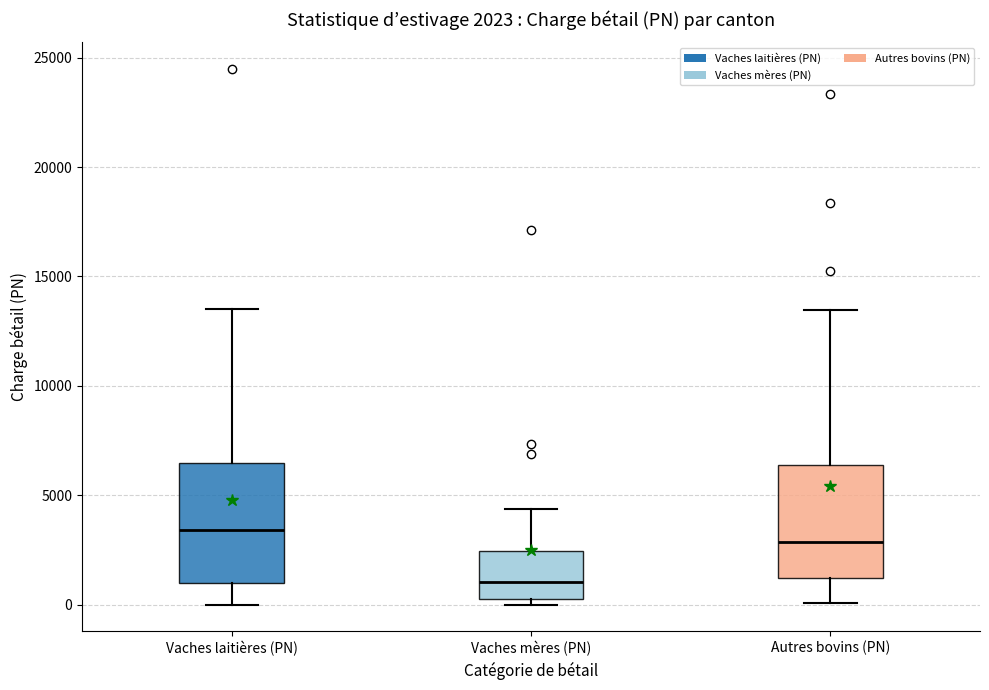

Which box has the highest median line?

Vaches laitières (PN)